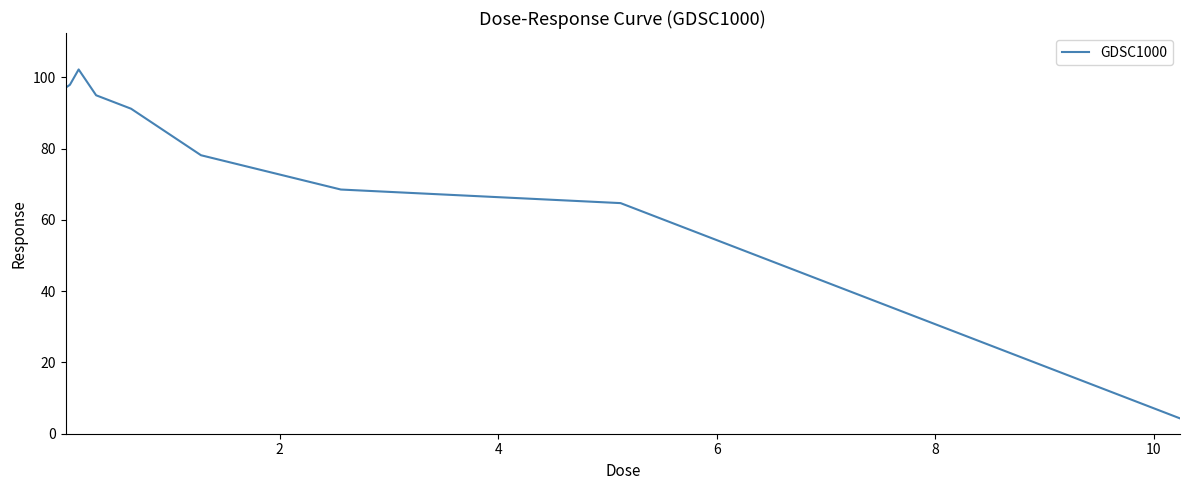

What is the difference between the maximum and minimum values?

97.9